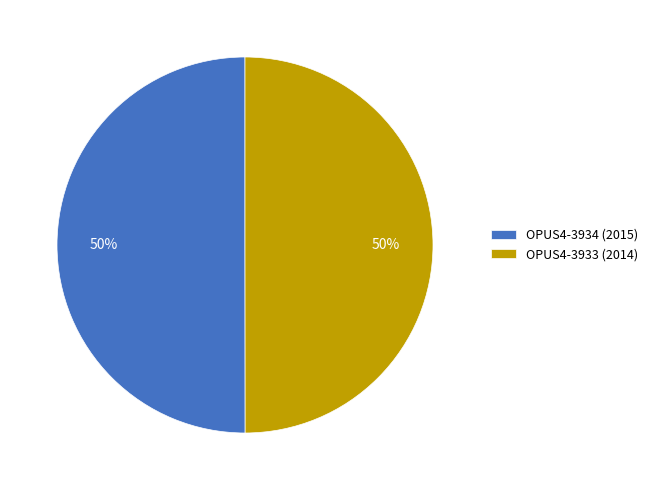

How many segments does this pie chart have?

2